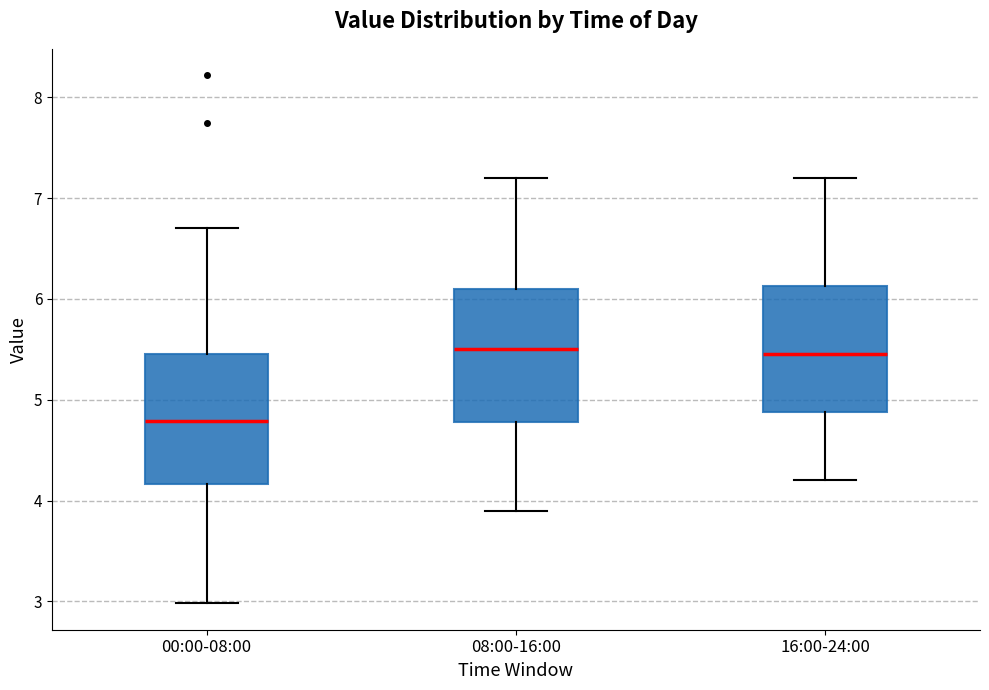

Reading left to right, transcribe this box plot: for each box, give where its median line is, the range the box spans, and where its two whiskers end, as read against the y-axis. The values are not printed on the chart, so give them approximately, as read against the axis.

00:00-08:00: median 4.8, box 4.2 to 5.5, whiskers 3.0 to 6.7
08:00-16:00: median 5.5, box 4.8 to 6.1, whiskers 3.9 to 7.2
16:00-24:00: median 5.5, box 4.9 to 6.1, whiskers 4.2 to 7.2